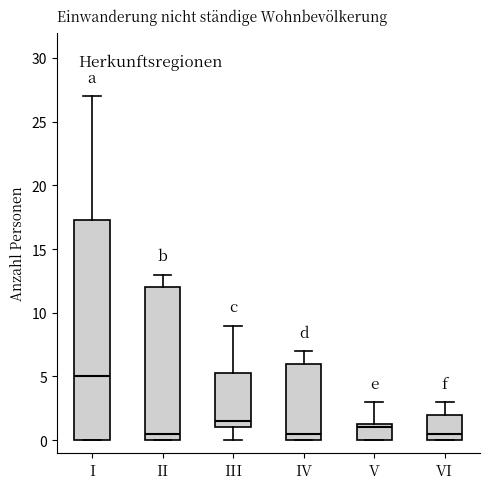

Reading left to right, transcribe this box plot: for each box, give where its median line is, the range the box spans, and where its two whiskers end, as read against the y-axis. The values are not printed on the chart, so give them approximately, as read against the axis.

I: median 5.0, box 0.0 to 17.5, whiskers 0.0 to 27.0
II: median 0.5, box 0.0 to 12.0, whiskers 0.0 to 13.0
III: median 1.5, box 1.0 to 5.5, whiskers 0.0 to 9.0
IV: median 0.5, box 0.0 to 6.0, whiskers 0.0 to 7.0
V: median 1.0, box 0.0 to 1.5, whiskers 0.0 to 3.0
VI: median 0.5, box 0.0 to 2.0, whiskers 0.0 to 3.0